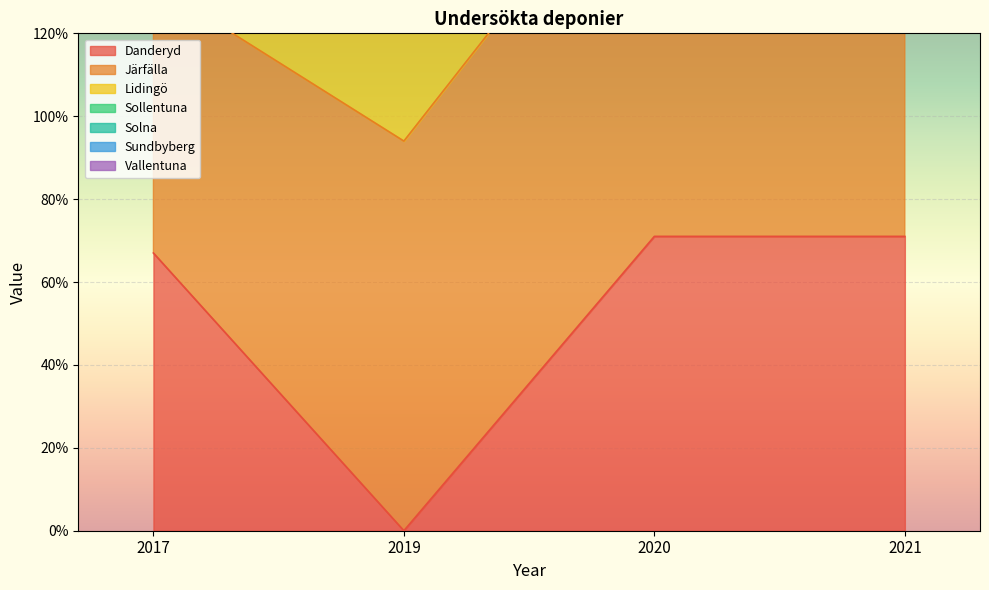

Between 2019 and 2017, which is larger?

2017